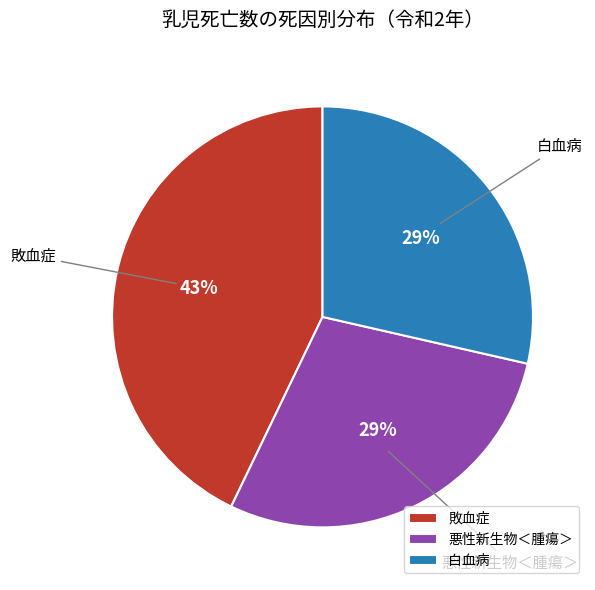

Count the number of slices in the pie.

3